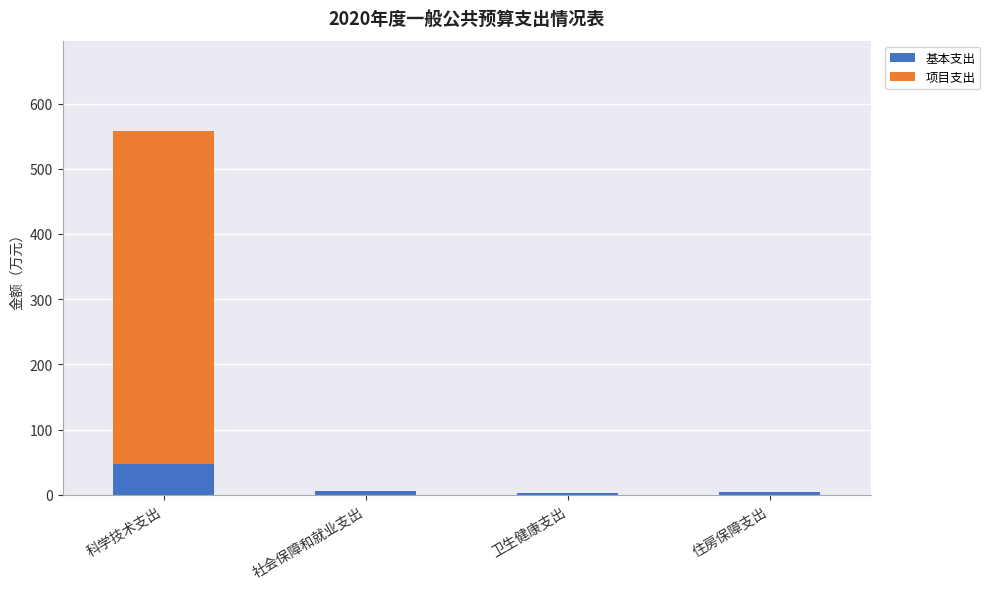

What is the highest value of the 基本支出 series?

47.2